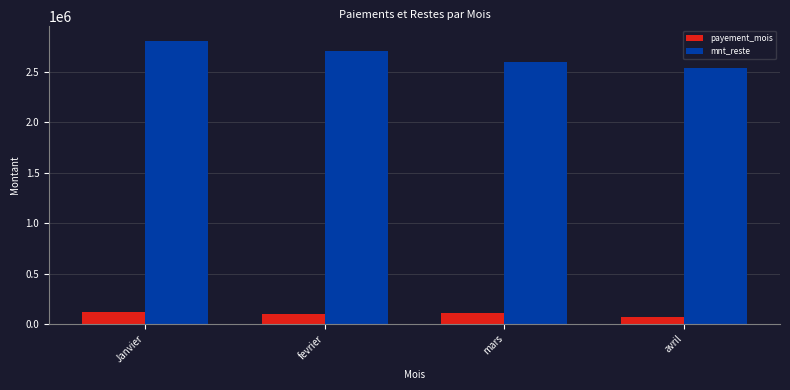

Is the value of mnt_reste at fevrier greater than the value of payement_mois at fevrier?

Yes